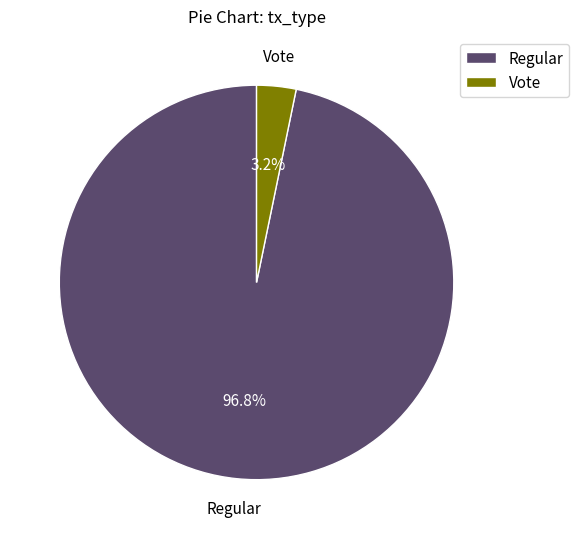

Which slice represents more than half of the pie?

Regular